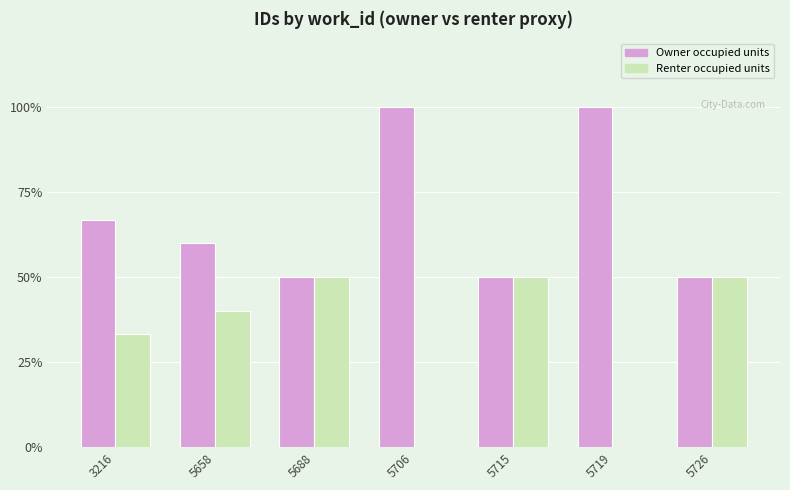

Reading left to right, transcribe all the data shown in this chart.

Owner occupied units: 66.7	60.0	50.0	100.0	50.0	100.0	50.0
Renter occupied units: 33.3	40.0	50.0	0.0	50.0	0.0	50.0